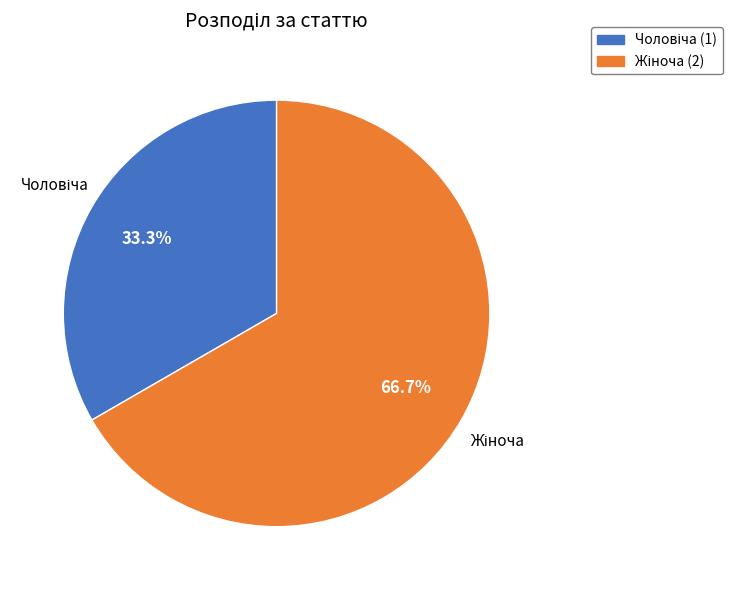

Does any single category account for the majority?

Yes